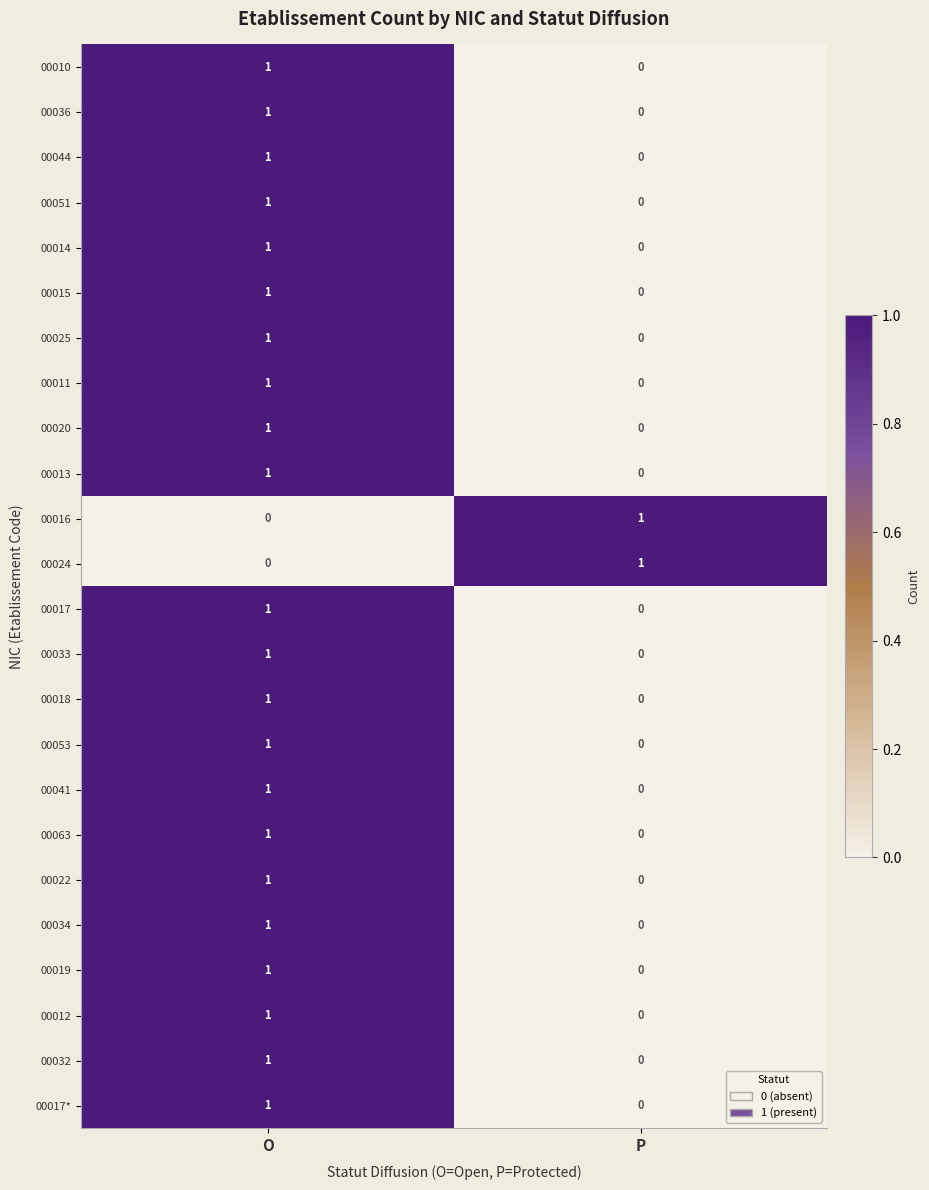

List the labels in order of 00036 value, largest first.

O, P